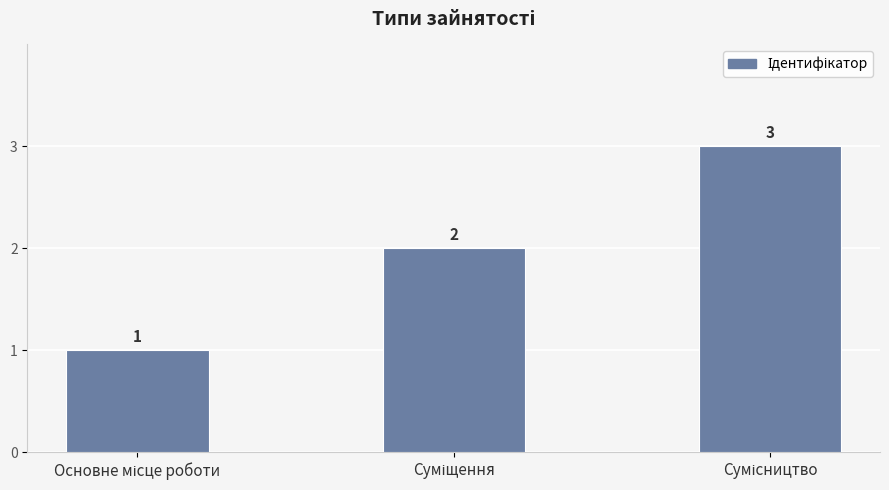

Count the values in the range 1 to 3.

3